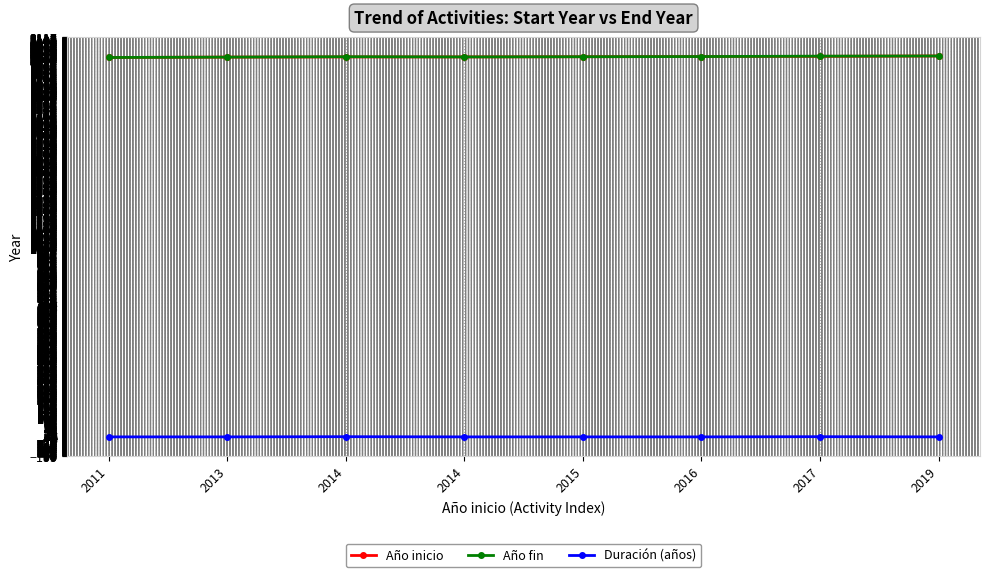

At which label does Duración (años) reach its peak?

2014